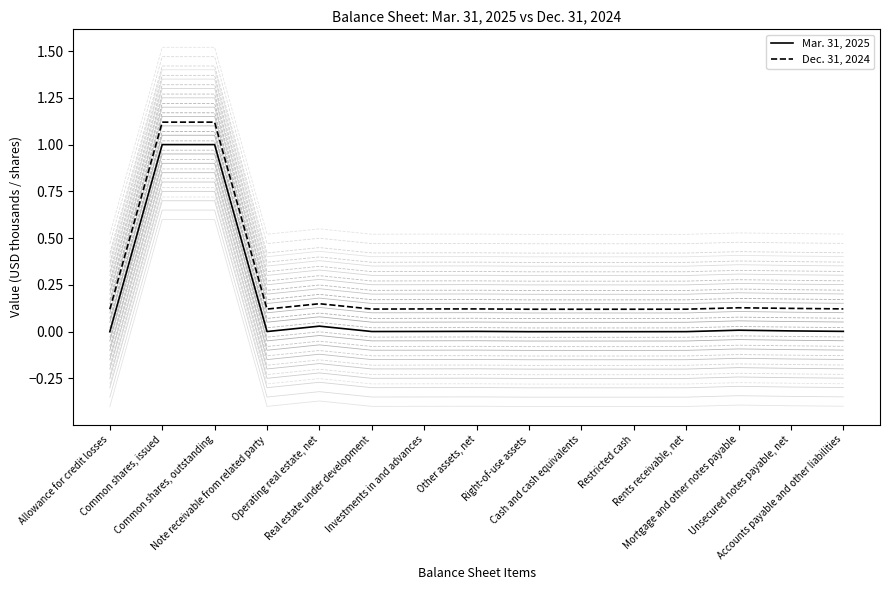

True or false: Mar. 31, 2025 and Dec. 31, 2024 cross at least once.

False